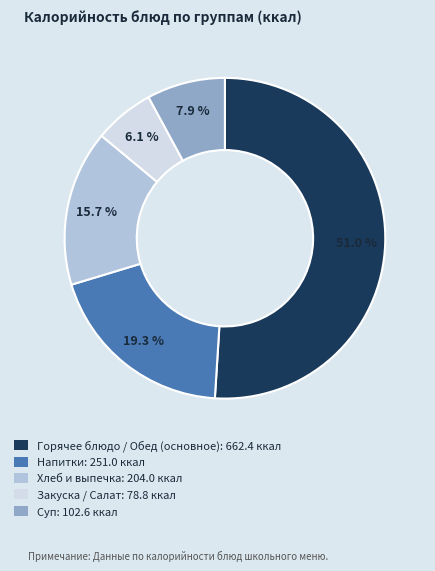

How many segments does this pie chart have?

5